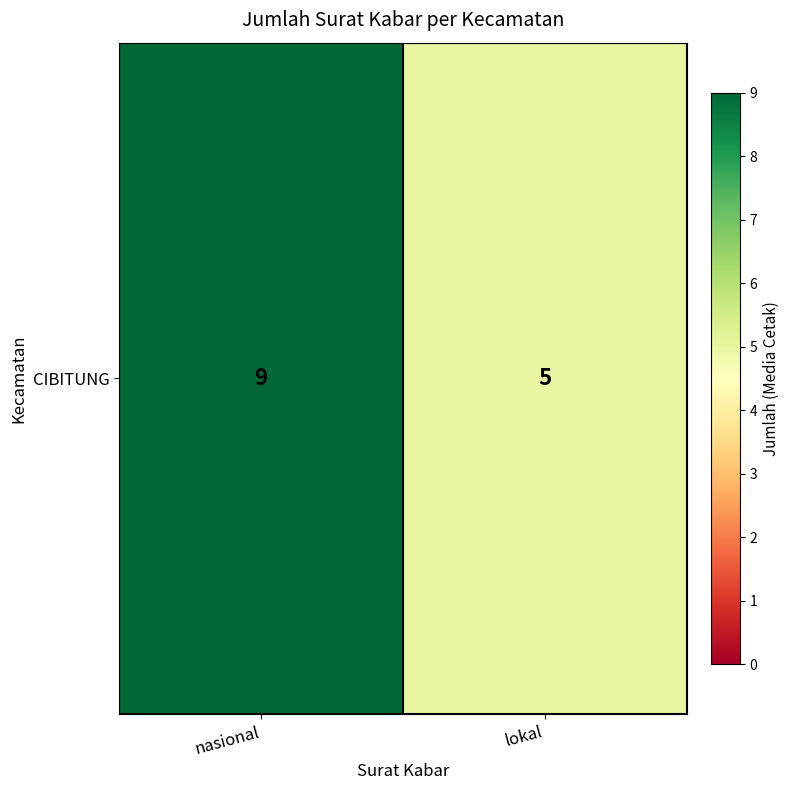

What is the change in value from nasional to lokal?

-4